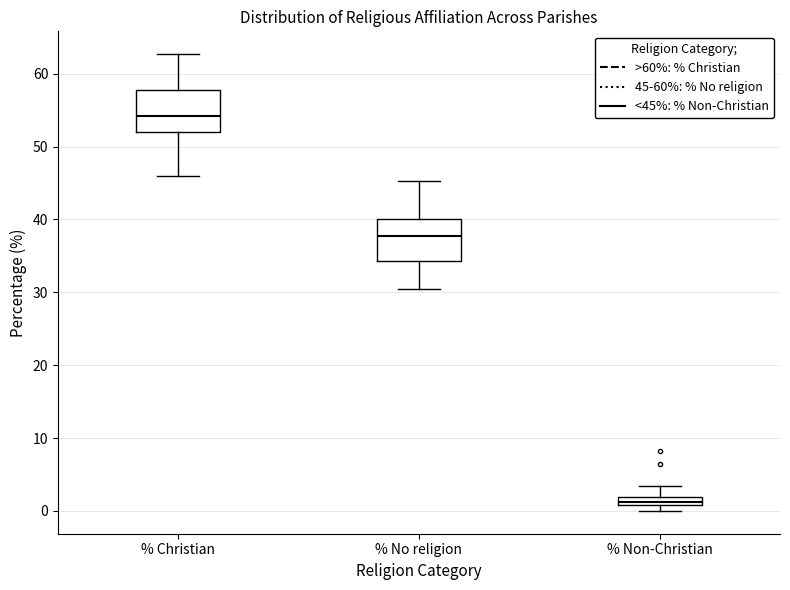

Where does the upper whisker of the box for % No religion end on the y-axis? The values are not printed on the chart, so give them approximately, as read against the axis.

45